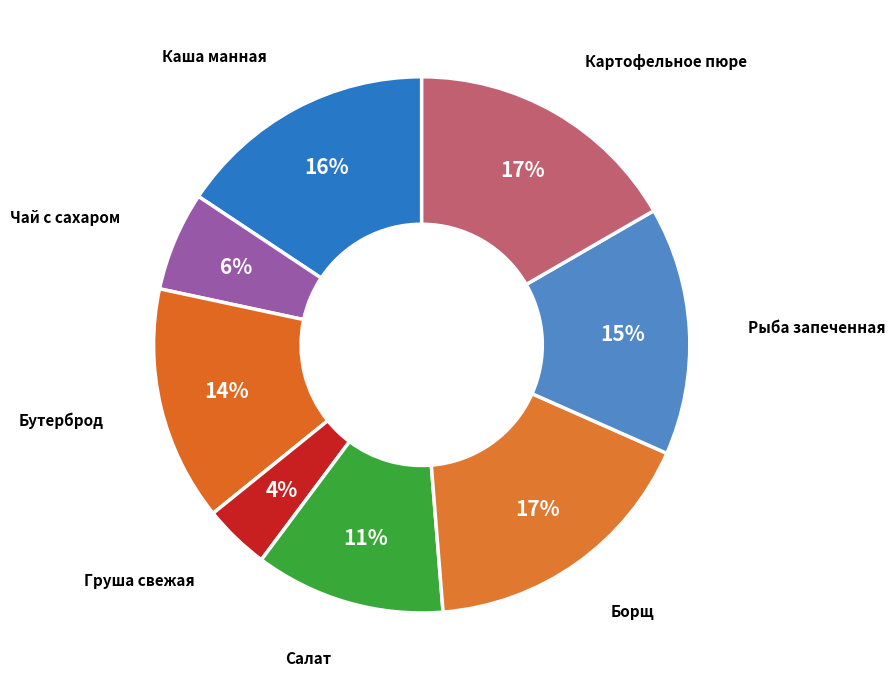

How many slices are in this pie chart?

8